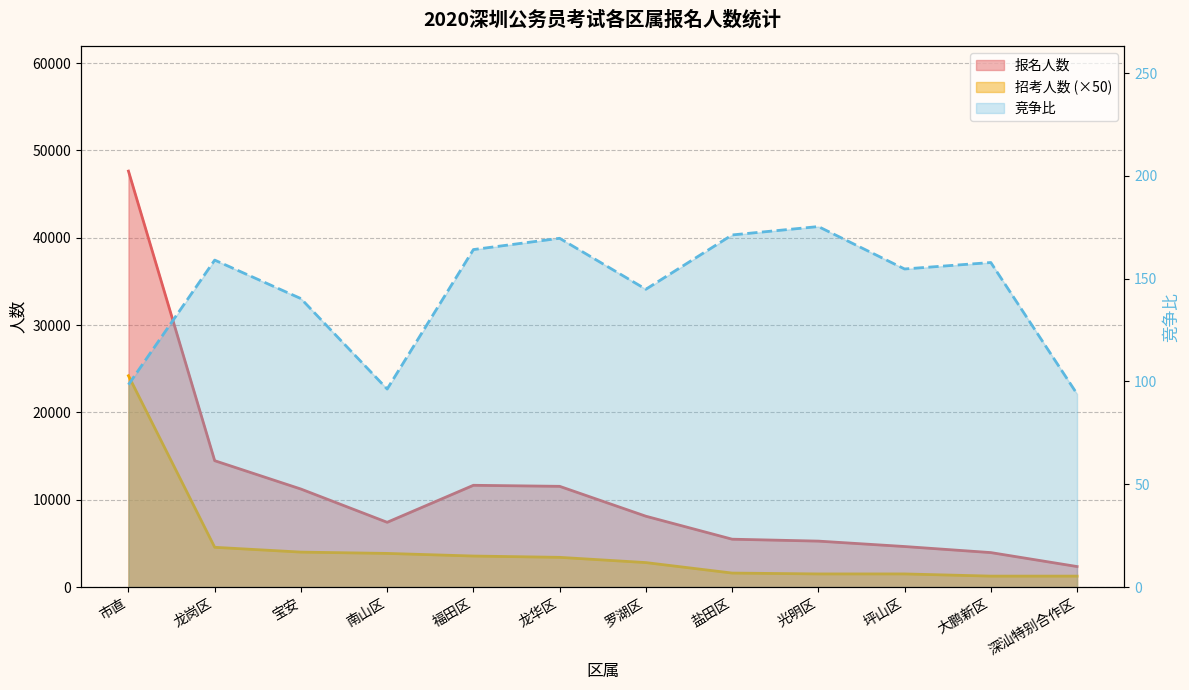

Where does the 竞争比 series first go above 157?

龙岗区